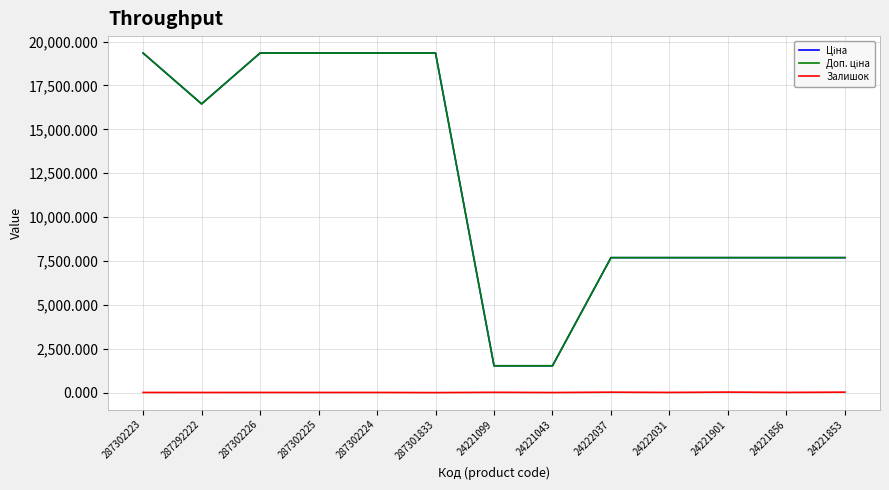

Is it true that Залишок equals 7.0 at 287302225?

True